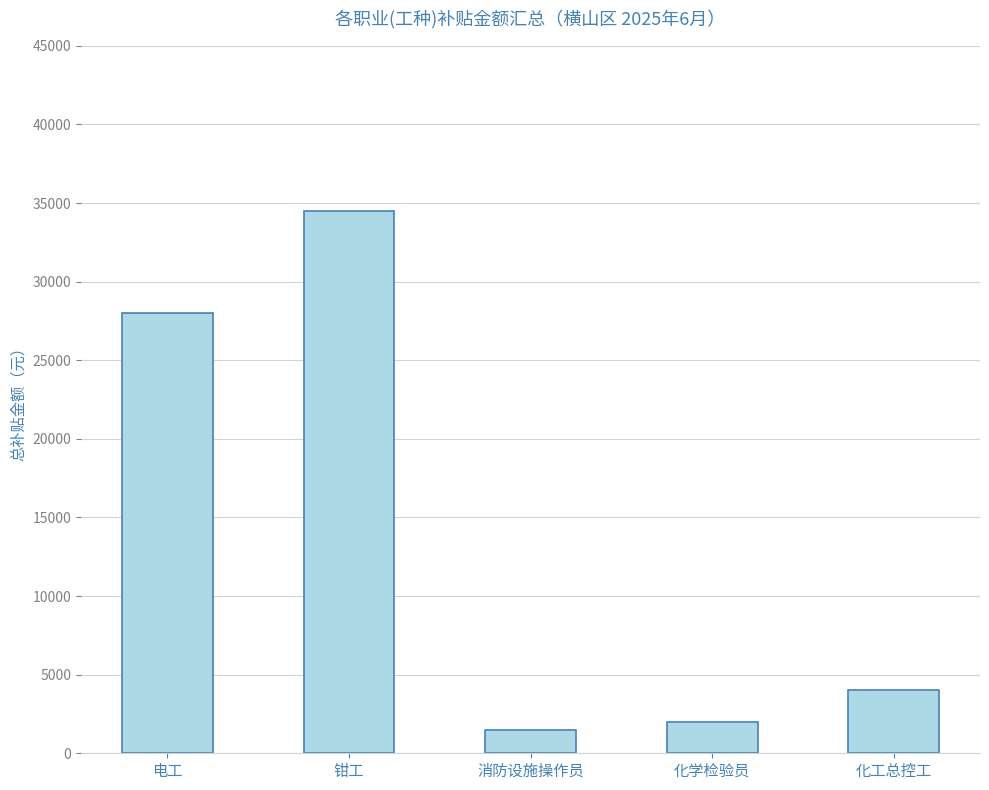

Which has a higher value, 钳工 or 电工?

钳工